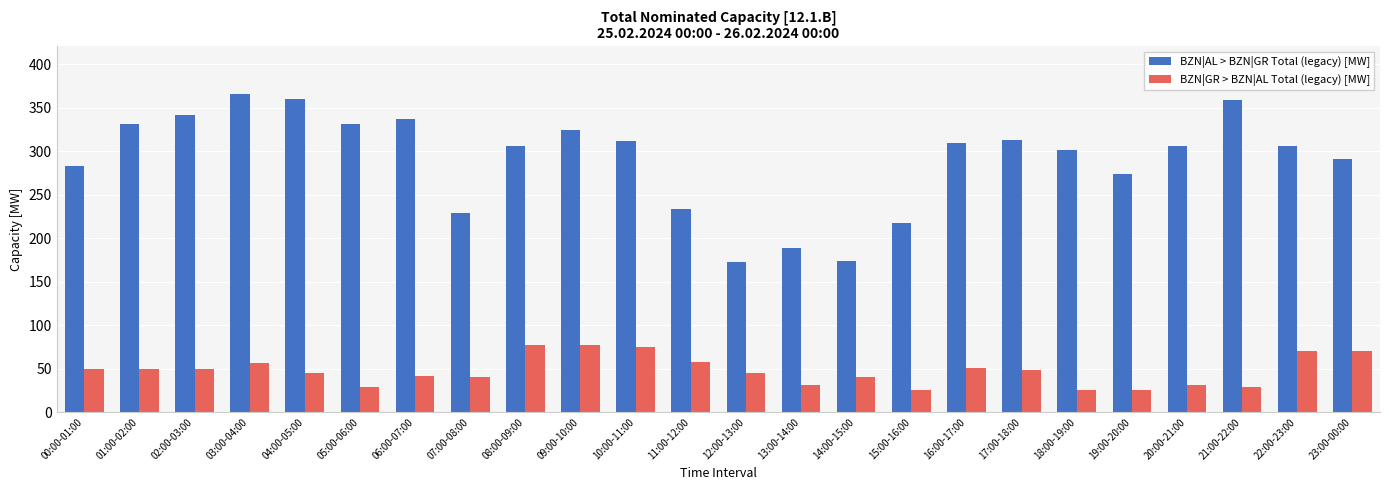

True or false: BZN|AL > BZN|GR Total (legacy) [MW] has a value of 283 at 00:00-01:00.

True